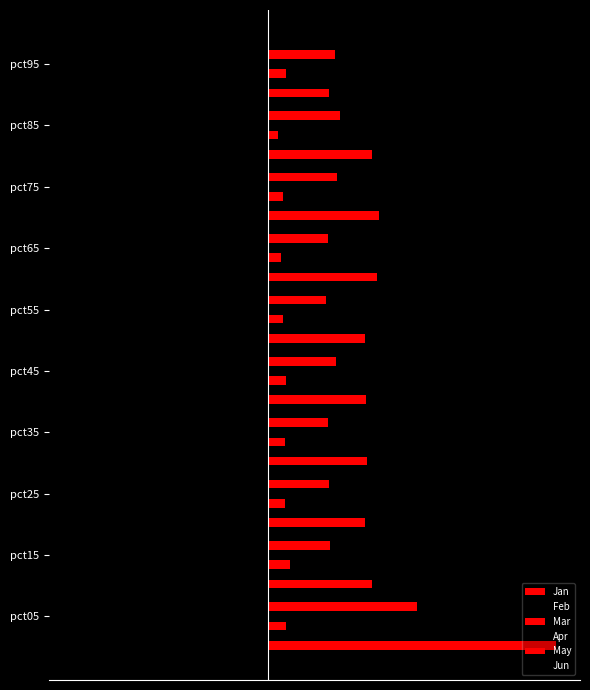

What is the lowest value of the May series?

0.9